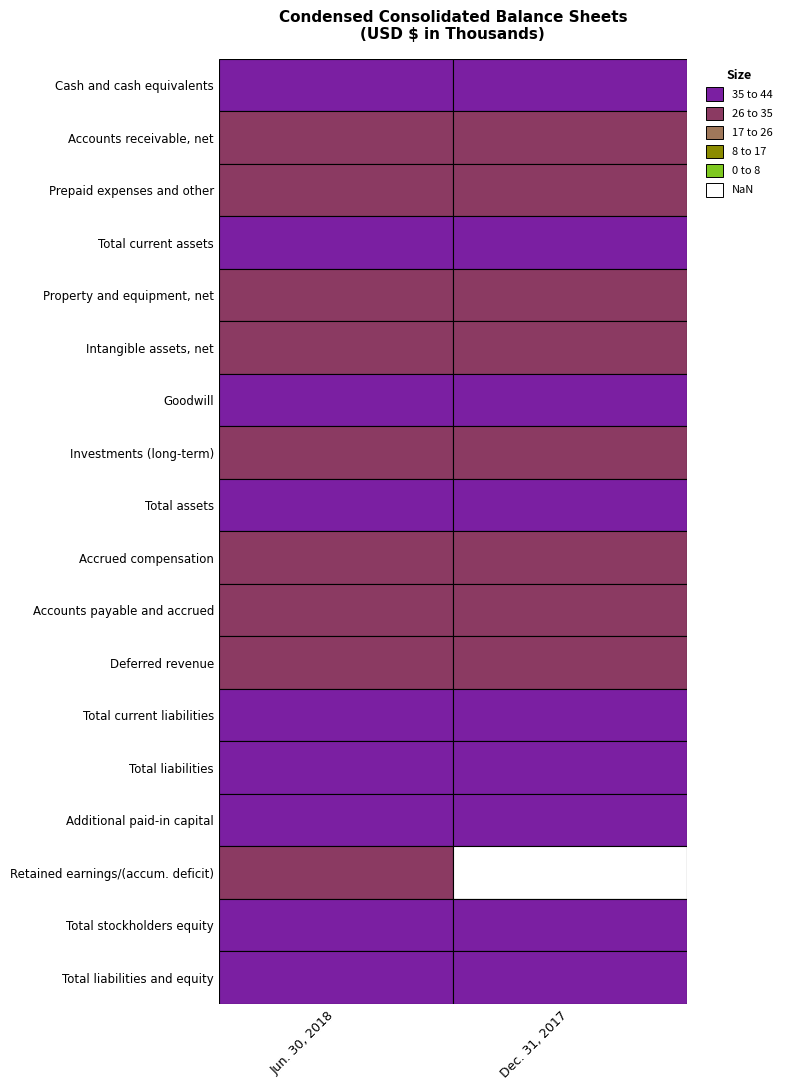

What is the spread (max minus min) of values at 0?

213943